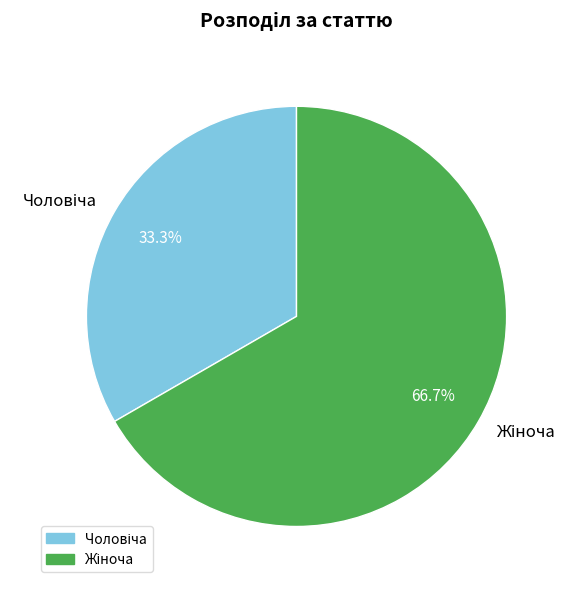

Is there any slice that represents more than half of the pie?

Yes